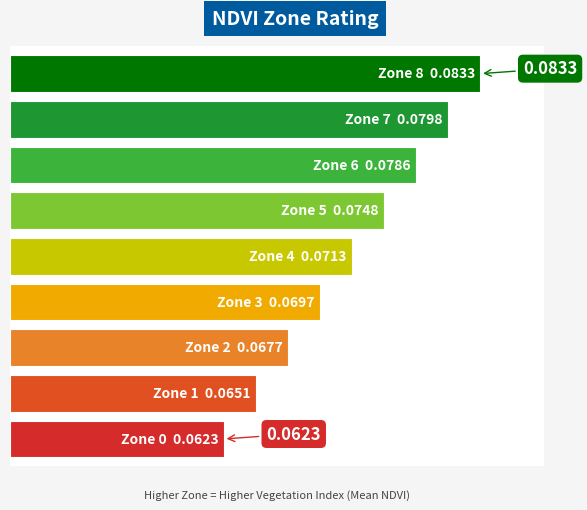

Are the bars horizontal?

Yes